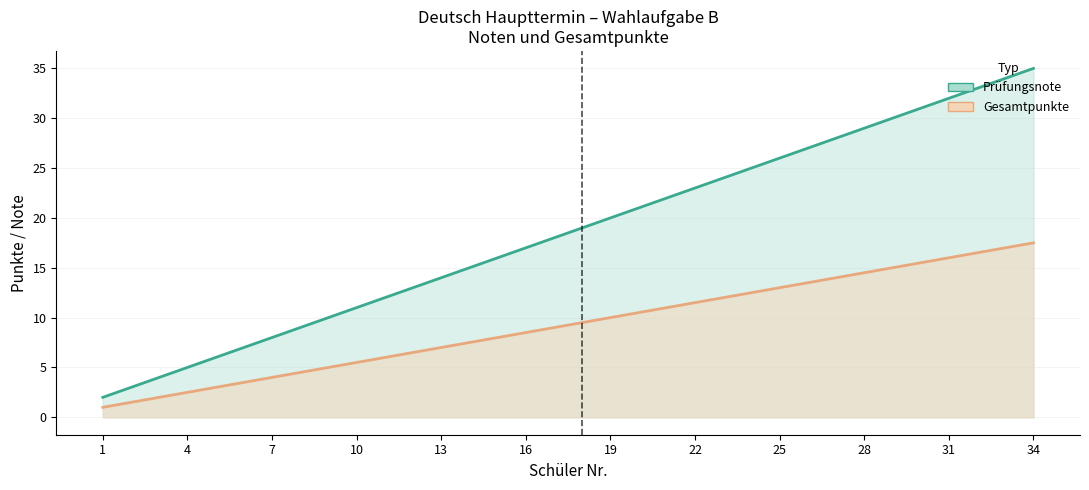

True or false: Prüfungsnote and Gesamtpunkte cross at least once.

False